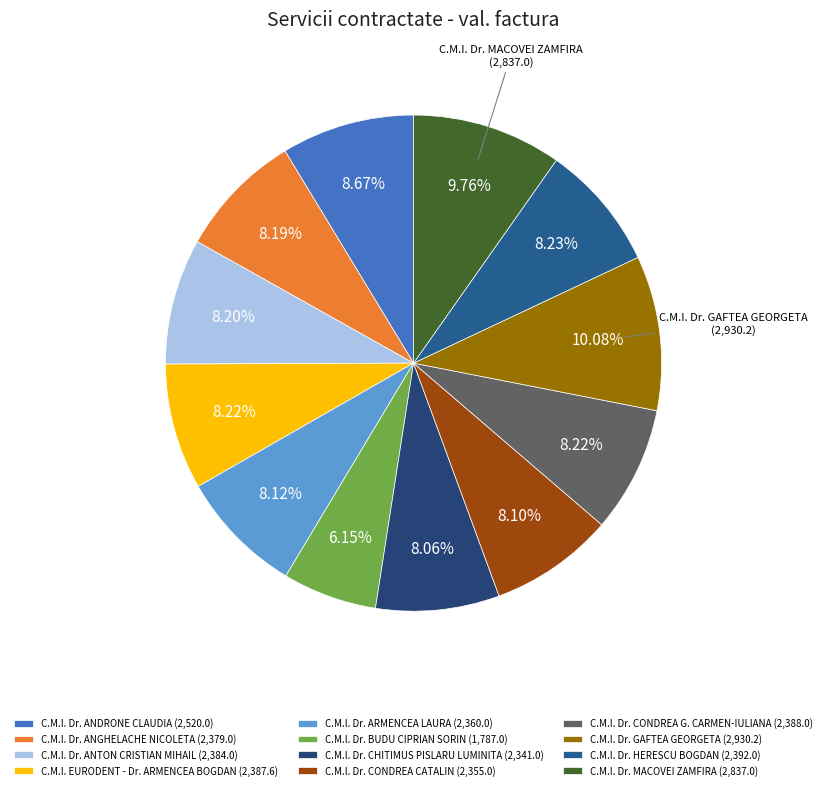

Approximately how many times larger is the value at C.M.I. Dr. ANGHELACHE NICOLETA compared to C.M.I. Dr. MACOVEI ZAMFIRA?

0.8